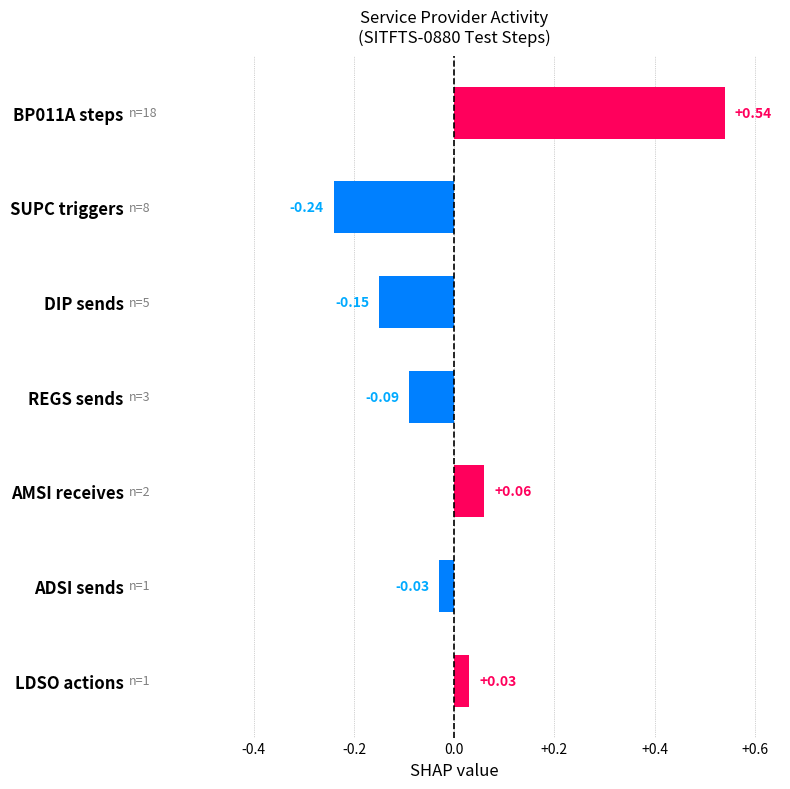

At which label is the value closest to 0?

ADSI sends